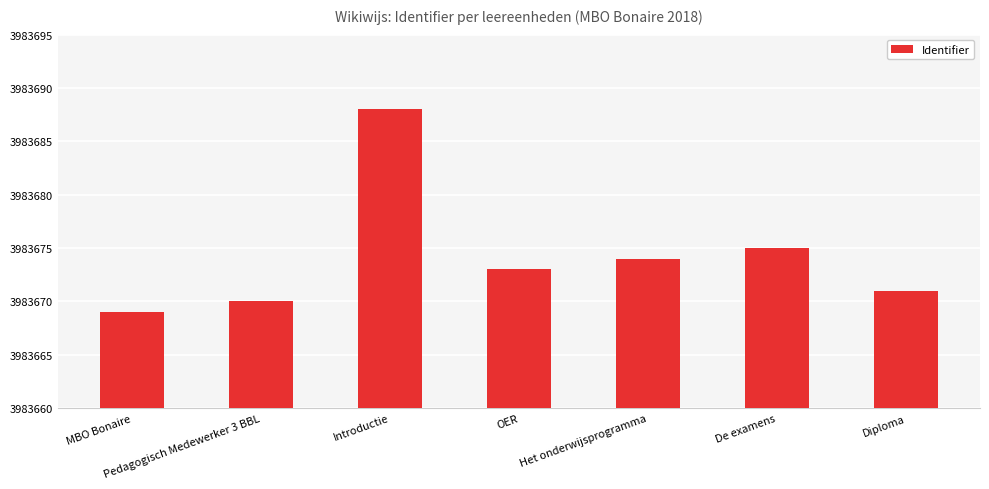

What position from the left is Diploma?

7